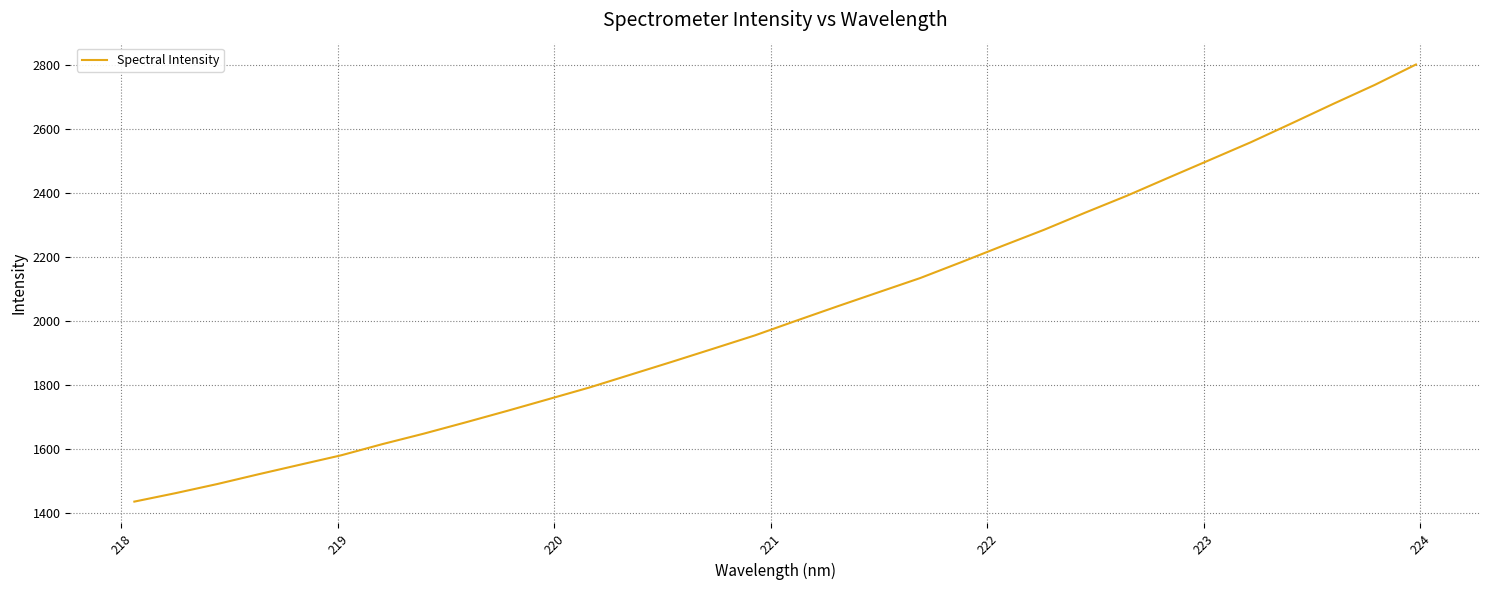

What is the greatest value displayed?

2800.2